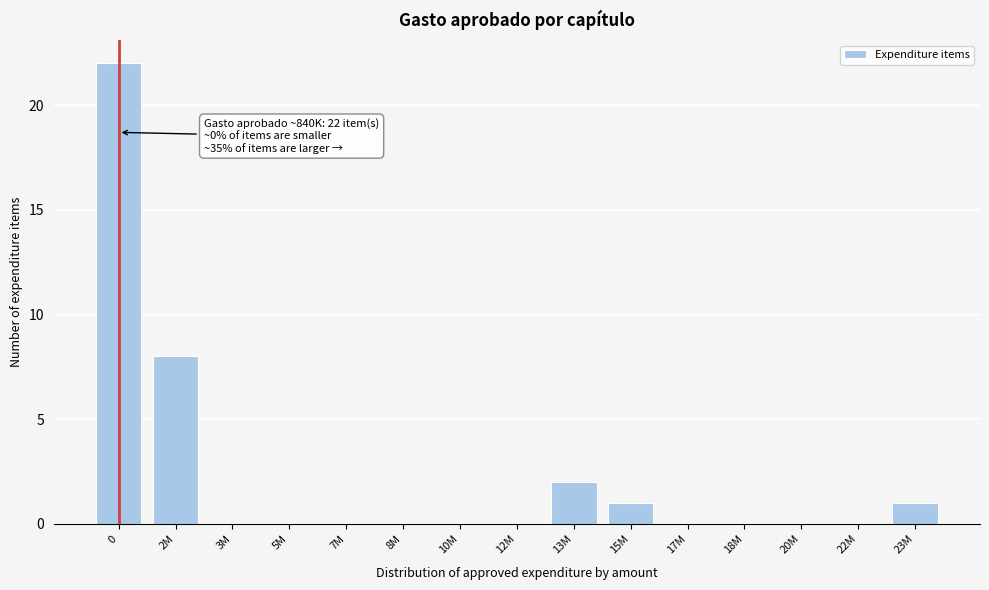

Reading right to left, transcribe all the data shown in this chart.

23M=1	22M=0	20M=0	18M=0	17M=0	15M=1	13M=2	12M=0	10M=0	8M=0	7M=0	5M=0	3M=0	2M=8	0=22